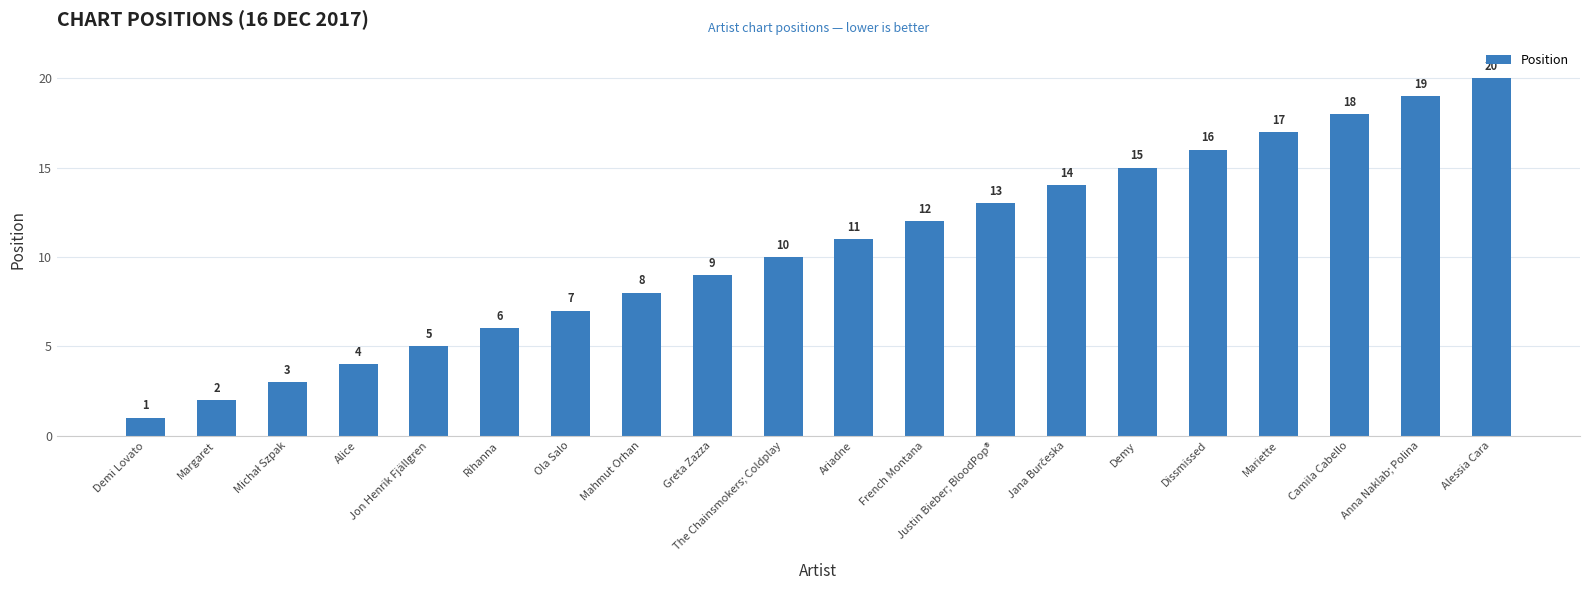

The value at French Montana is 3. True or false?

False